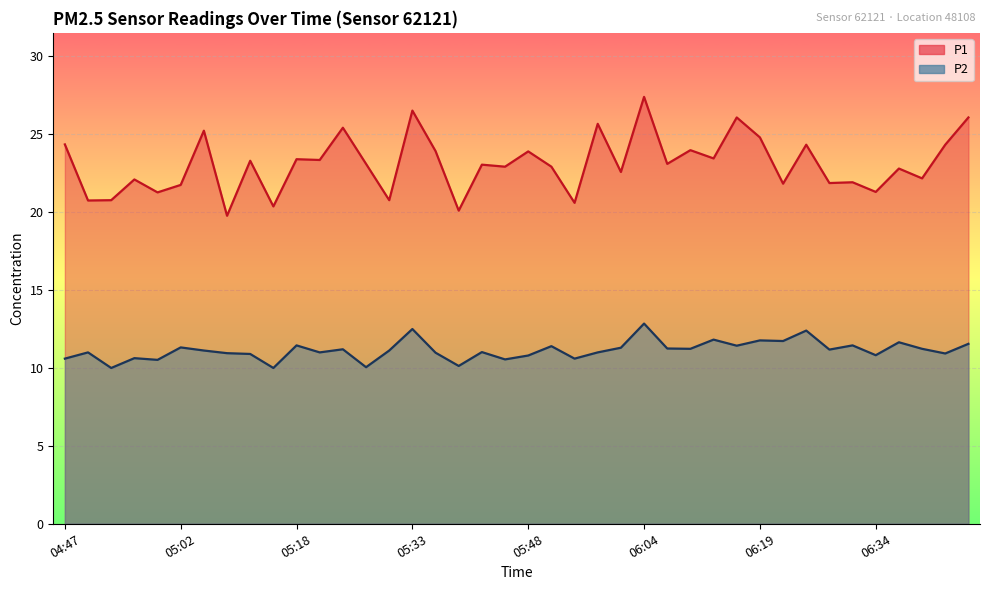

Reading left to right, transcribe all the data shown in this chart.

P1: 24.4	20.8	20.8	22.1	21.3	21.8	25.2	19.8	23.3	20.4	23.4	23.4	25.4	23.1	20.8	26.5	23.9	20.1	23.1	22.9	23.9	22.9	20.6	25.7	22.6	27.4	23.1	24.0	23.4	26.1	24.8	21.8	24.3	21.9	21.9	21.3	22.8	22.2	24.3	26.1
P2: 10.6	11.0	10.0	10.6	10.5	11.3	11.1	10.9	10.9	10.0	11.4	11.0	11.2	10.1	11.1	12.5	11.0	10.1	11.0	10.6	10.8	11.4	10.6	11.0	11.3	12.8	11.2	11.2	11.8	11.4	11.8	11.7	12.4	11.2	11.4	10.8	11.7	11.2	10.9	11.6